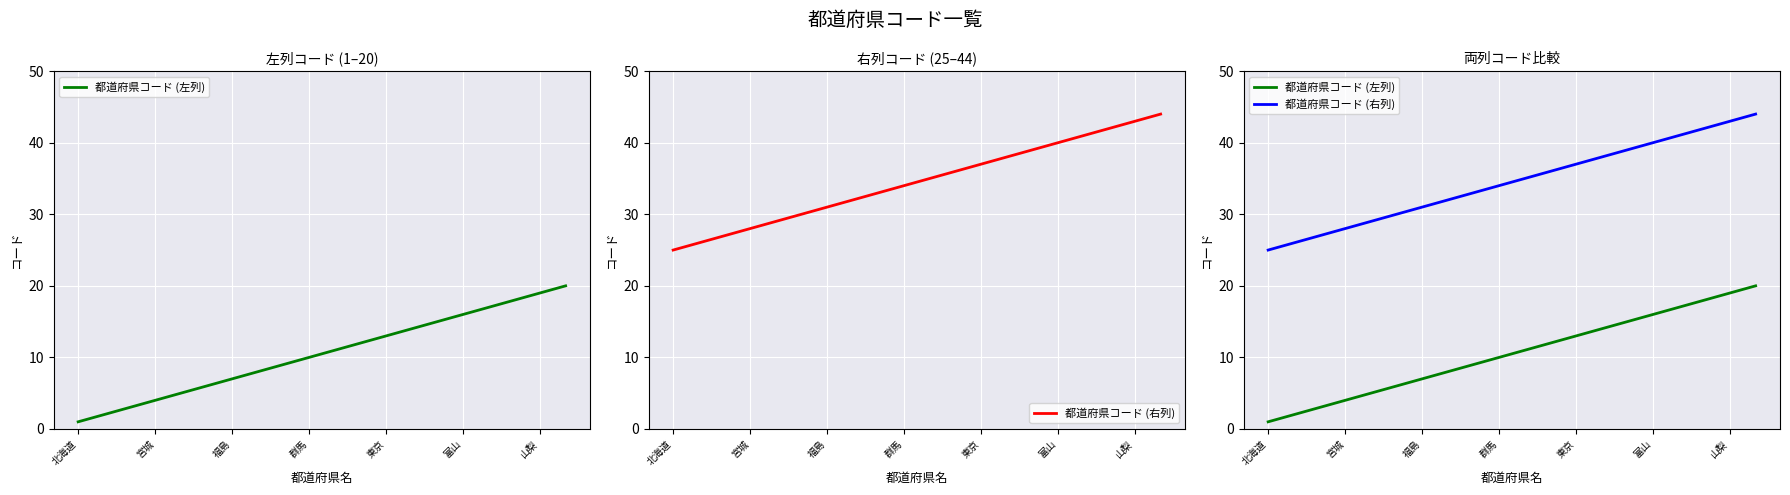

Is the value of 都道府県コード (左列) at 13 greater than the value of 都道府県コード (右列) at 群馬?

No